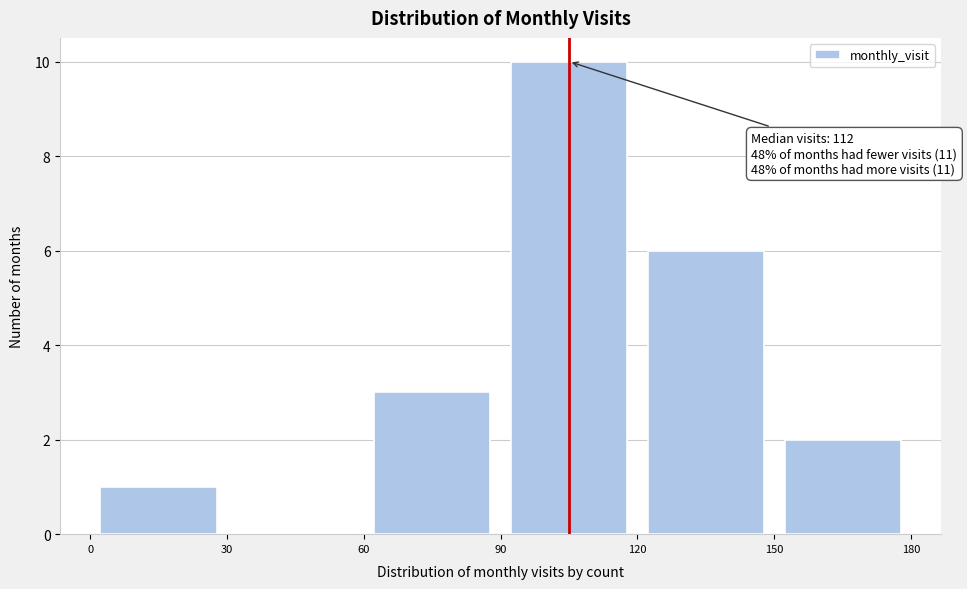

Over which range of the x-axis is the bar tallest?

90 to 120